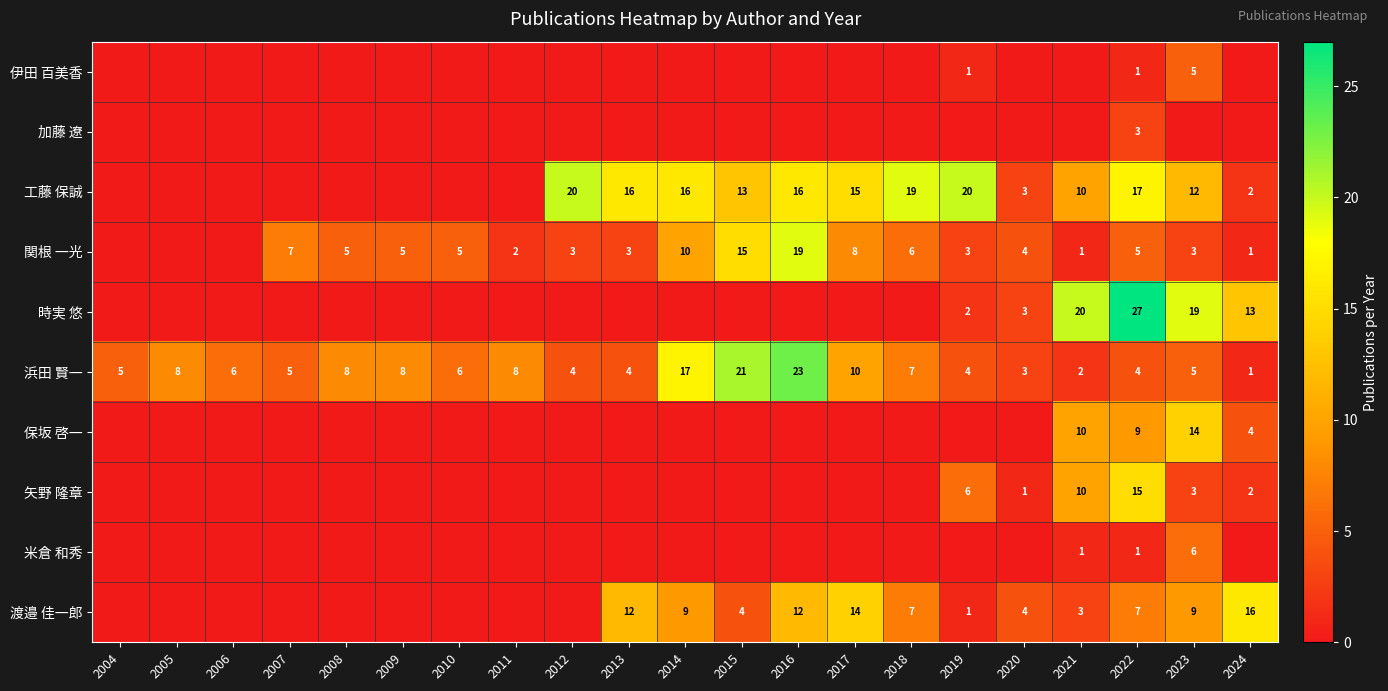

At which label does 浜田 賢一 first exceed 6?

2005